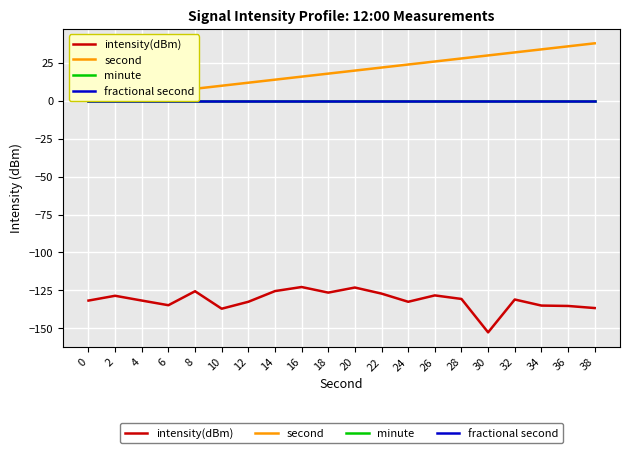

Reading left to right, what are all the values shown in this chart?

intensity(dBm): -131.8	-128.6	-131.8	-134.9	-125.6	-137.2	-132.6	-125.5	-122.8	-126.5	-123.2	-127.2	-132.6	-128.4	-130.7	-152.8	-131.1	-135.1	-135.3	-136.7
second: 0.0	2.0	4.0	6.0	8.0	10.0	12.0	14.0	16.0	18.0	20.0	22.0	24.0	26.0	28.0	30.0	32.0	34.0	36.0	38.0
minute: 0.0	0.0	0.0	0.0	0.0	0.0	0.0	0.0	0.0	0.0	0.0	0.0	0.0	0.0	0.0	0.0	0.0	0.0	0.0	0.0
fractional second: 0.0	0.0	0.0	0.0	0.0	0.0	0.0	0.0	0.0	0.0	0.0	0.0	0.0	0.0	0.0	0.0	0.0	0.0	0.0	0.0